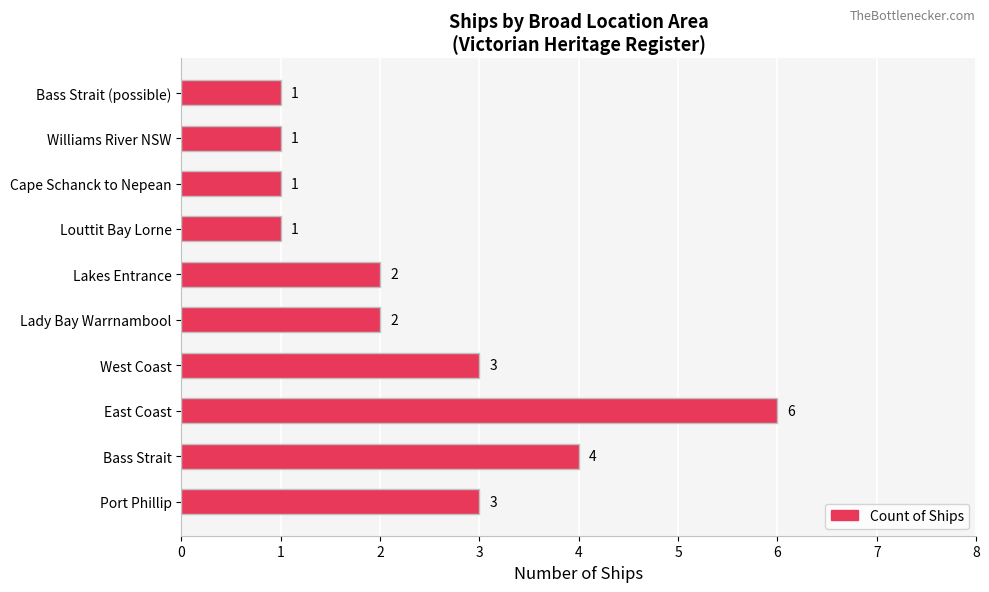

What is the greatest value displayed?

6